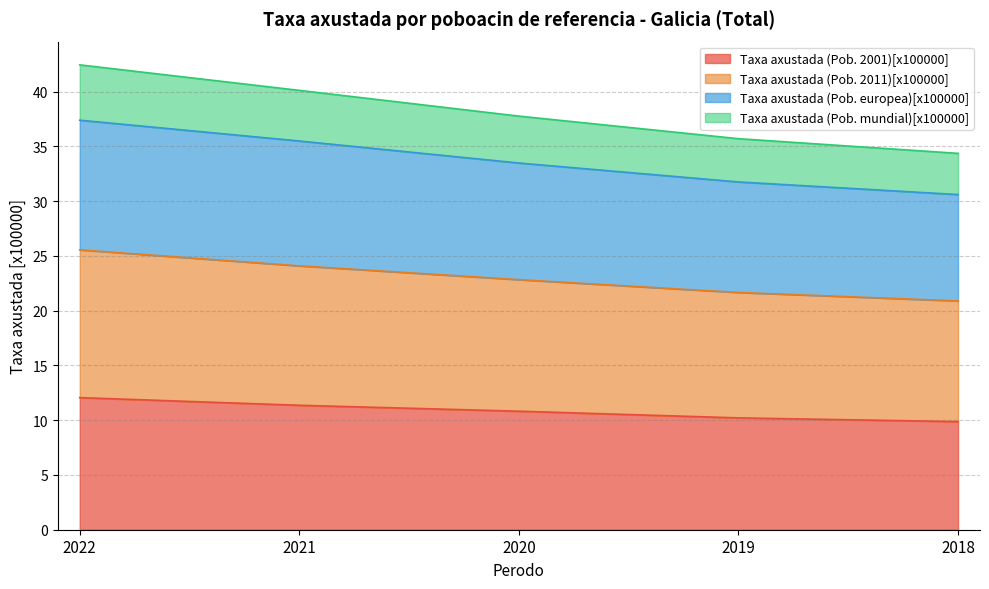

What value does the Taxa axustada (Pob. 2001)[x100000] series have at 2021?

11.4